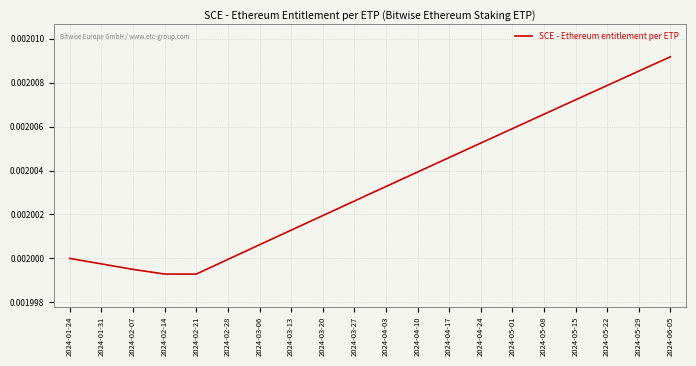

How many series are shown in this chart?

1